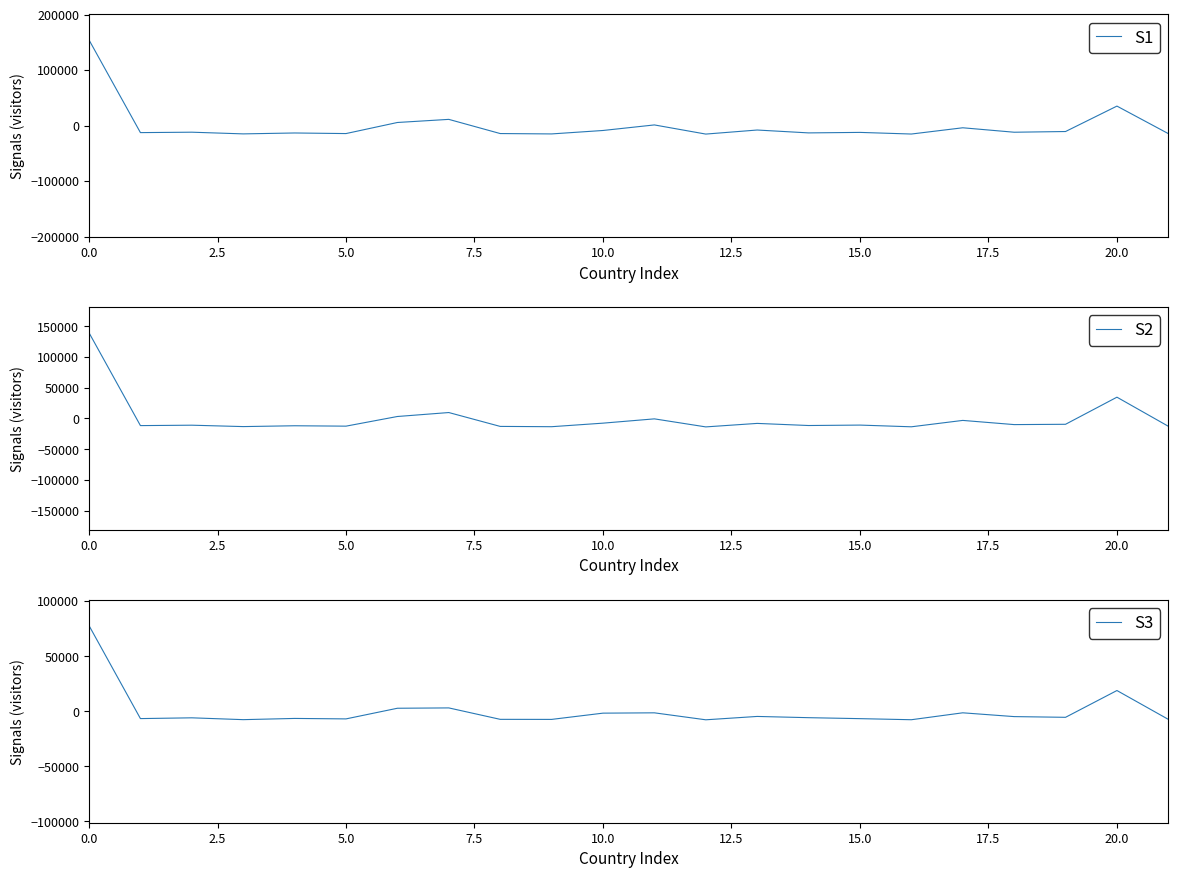

What is the lowest value of the S3 series?

-7704.6